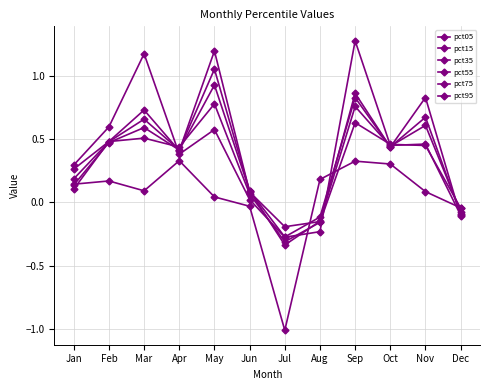

What is the highest value of the pct95 series?

1.3